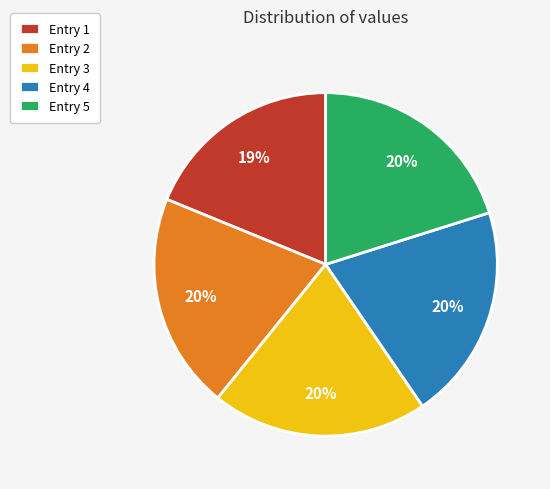

What percentage is the Entry 5 slice, to the nearest percent?

20%